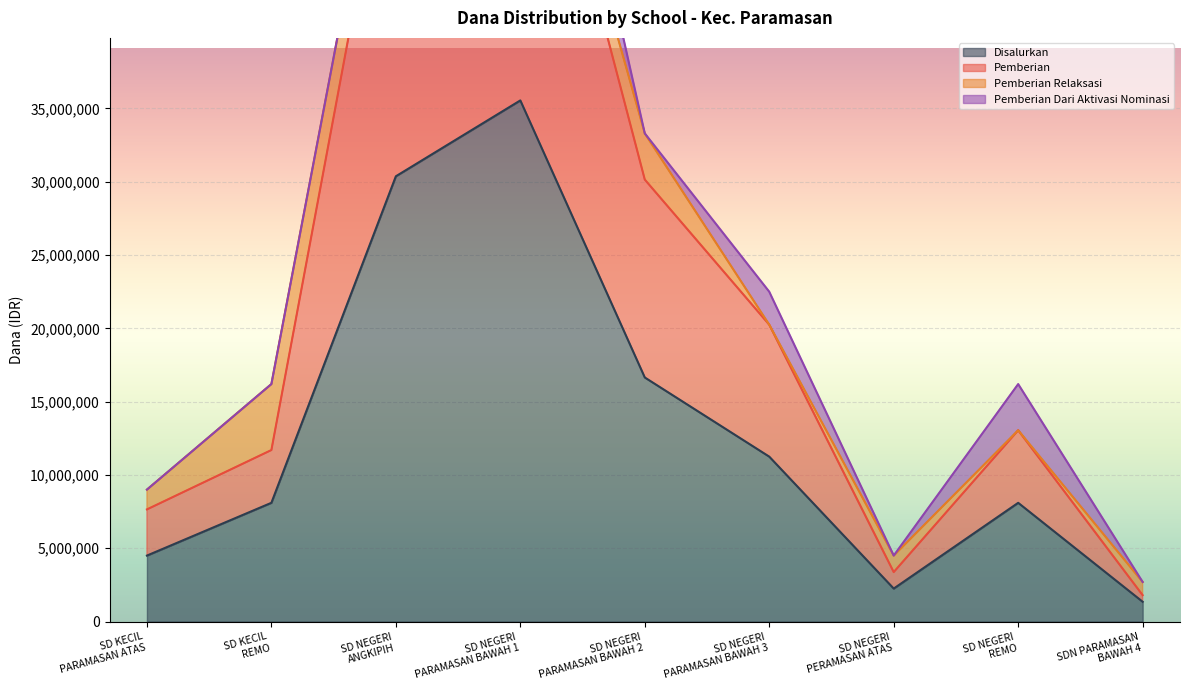

What is the minimum value shown in the chart?

1350000